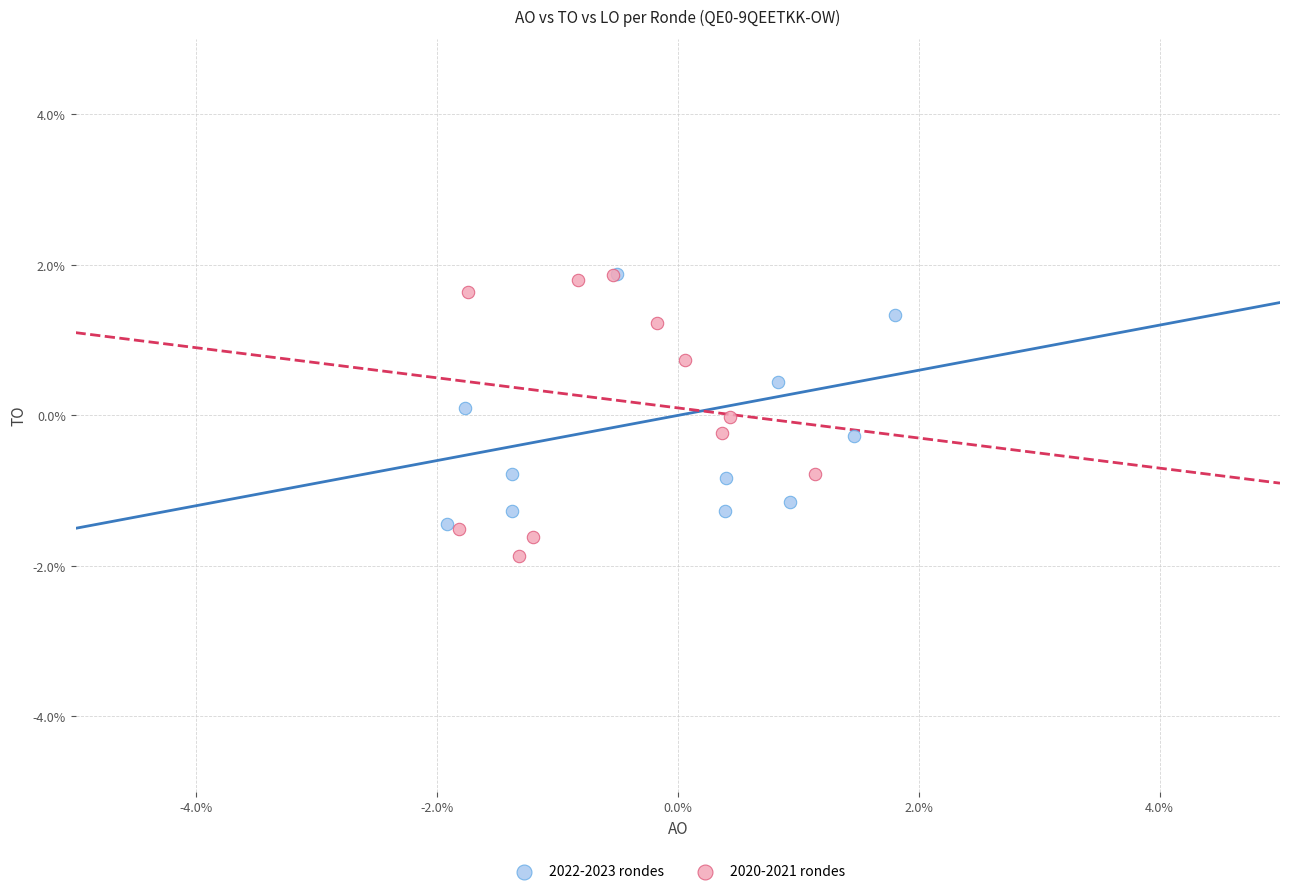

Which series has the largest Y range (max minus min)?

2020-2021 rondes